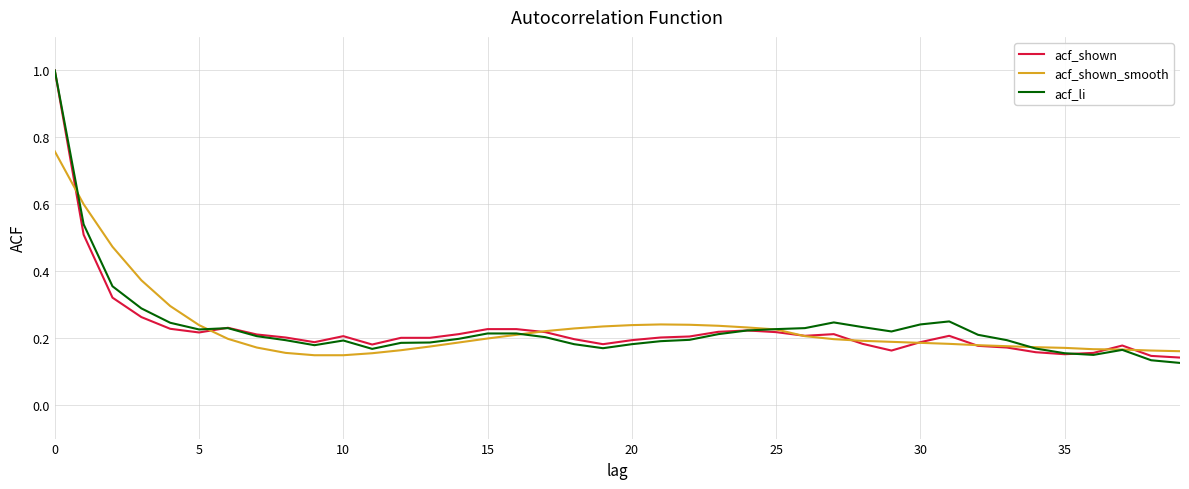

What is the maximum value shown in the chart?

1.0